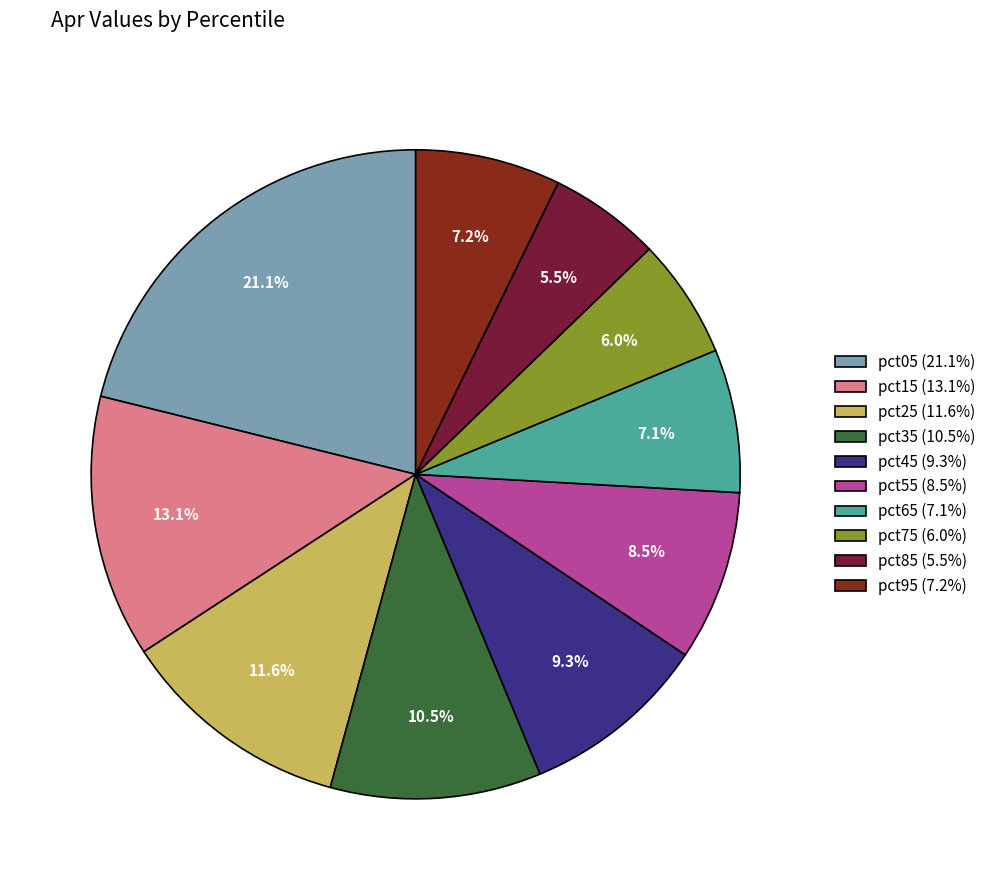

What is the total percentage of pct05 and pct75?

27.1%